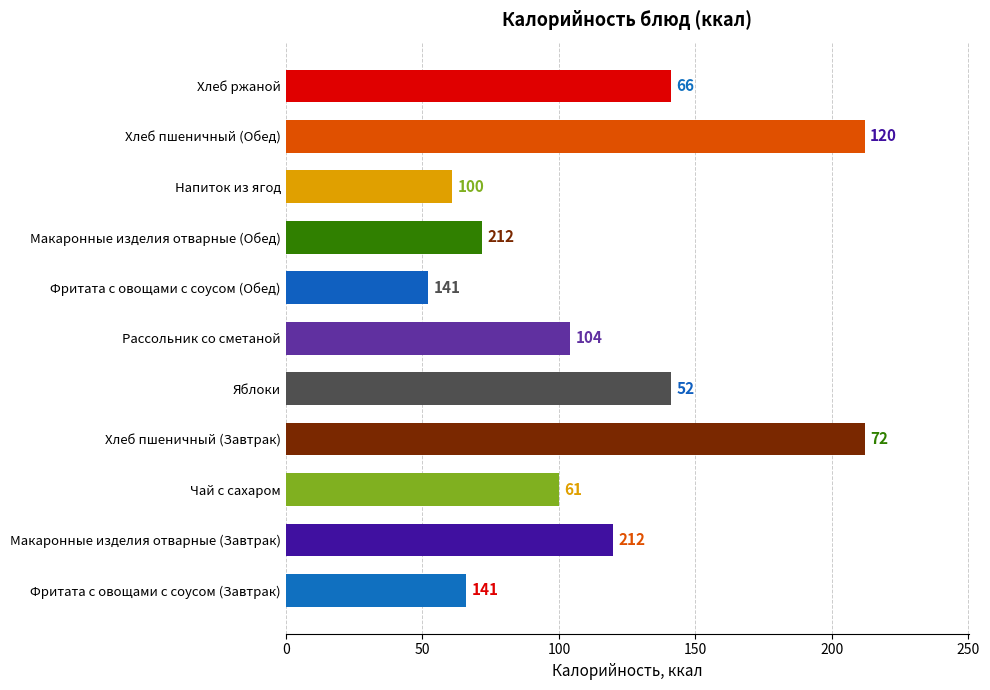

Is it true that the value at Макаронные изделия отварные (Обед) is 112?

False